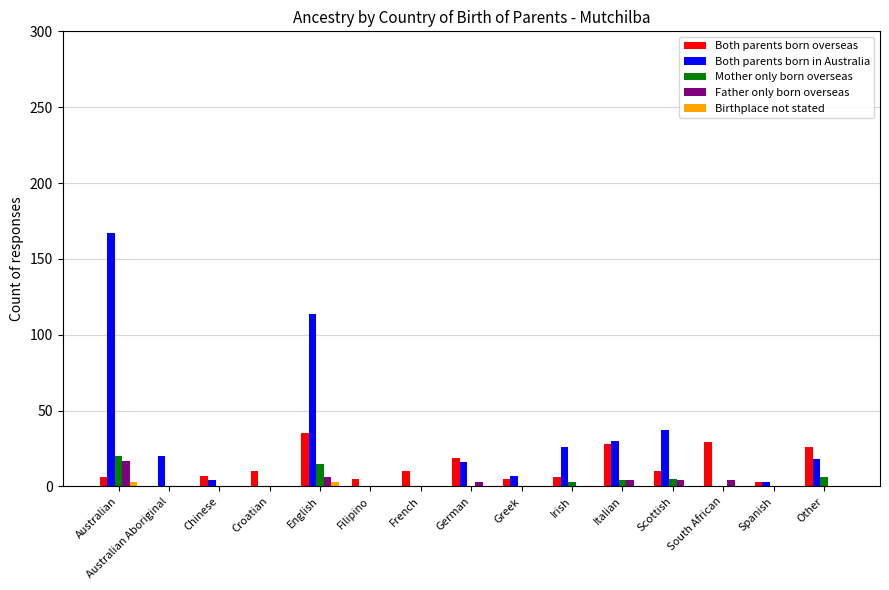

What is the sum of all Father only born overseas values?

38